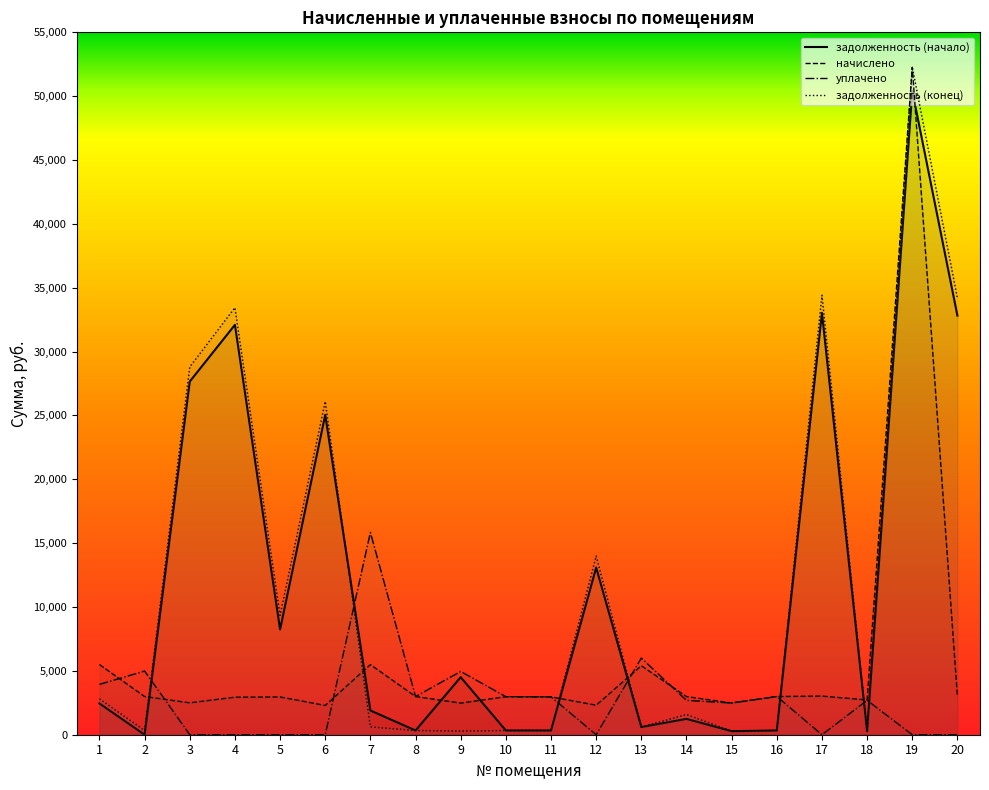

Reading right to left, extract all data points from this chart.

задолженность (начало): 20=32815.8	19=50420.2	18=274.6	17=33032.1	16=332.3	15=276.0	14=1240.8	13=600.2	12=13090.8	11=329.4	10=330.9	9=4506.3	8=332.3	7=1897.1	6=25044.2	5=8247.1	4=32096.2	3=27656.8	2=0.0	1=2449.8
начислено: 20=3004.1	19=52264.8	18=2720.9	17=3023.9	16=2991.0	15=2483.6	14=2984.4	13=5402.2	12=2312.4	11=2964.6	10=2977.7	9=2477.1	8=2991.0	7=5487.8	6=2292.7	5=2958.0	4=2938.2	3=2496.9	2=2991.0	1=5494.4
уплачено: 20=0.0	19=0.0	18=2693.2	17=0.0	16=2991.0	15=2483.6	14=2690.0	13=6002.4	12=0.0	11=2964.6	10=2977.7	9=4954.1	8=2991.0	7=15839.4	6=0.0	5=0.0	4=0.0	3=0.0	2=4984.9	1=3942.0
задолженность (конец): 20=34191.6	19=52264.8	18=302.3	17=34416.9	16=332.3	15=276.0	14=1579.4	13=601.5	12=13990.2	11=329.4	10=330.9	9=283.8	8=332.3	7=609.8	6=26094.1	5=9343.6	4=33441.8	3=28800.3	2=332.3	1=2805.1